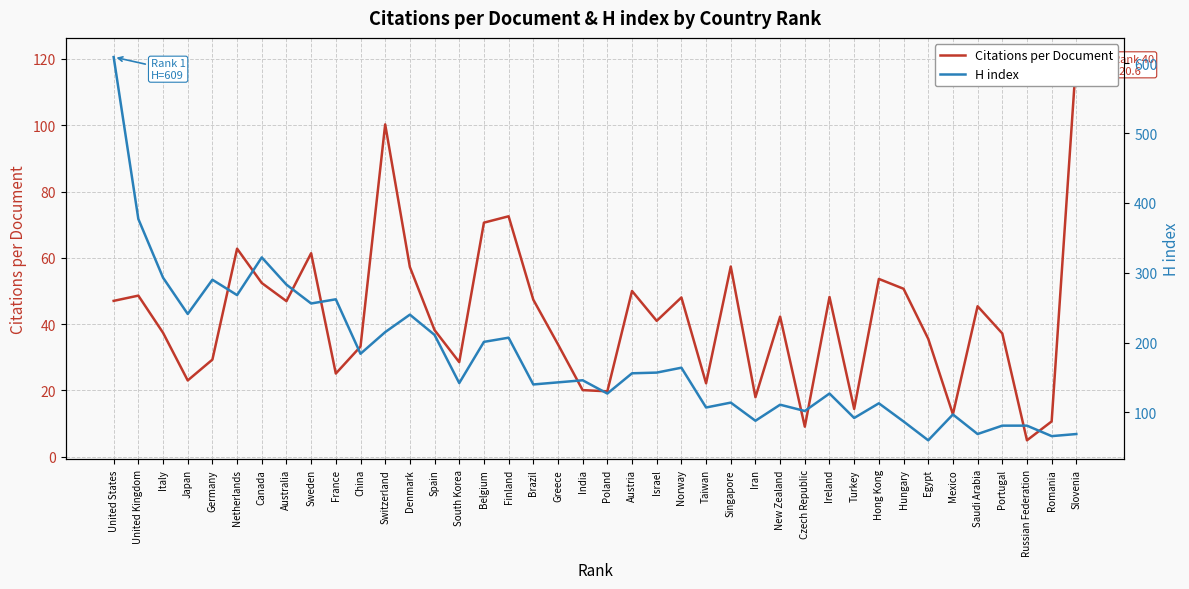

Does the chart have visible grid lines?

Yes